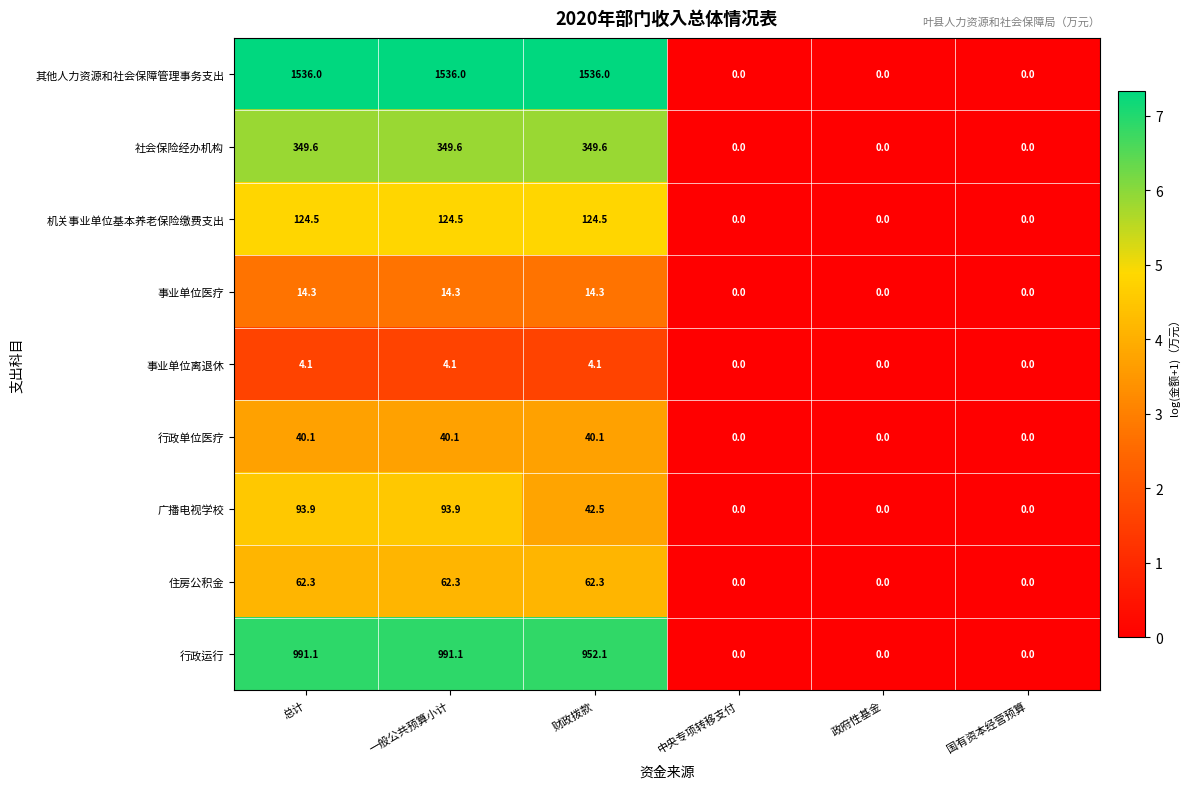

The 行政运行 series shows 456.6 at 政府性基金. True or false?

False